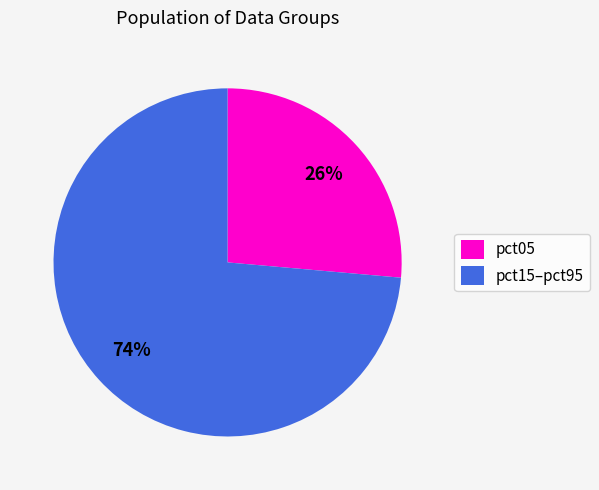

Count the number of slices in the pie.

2